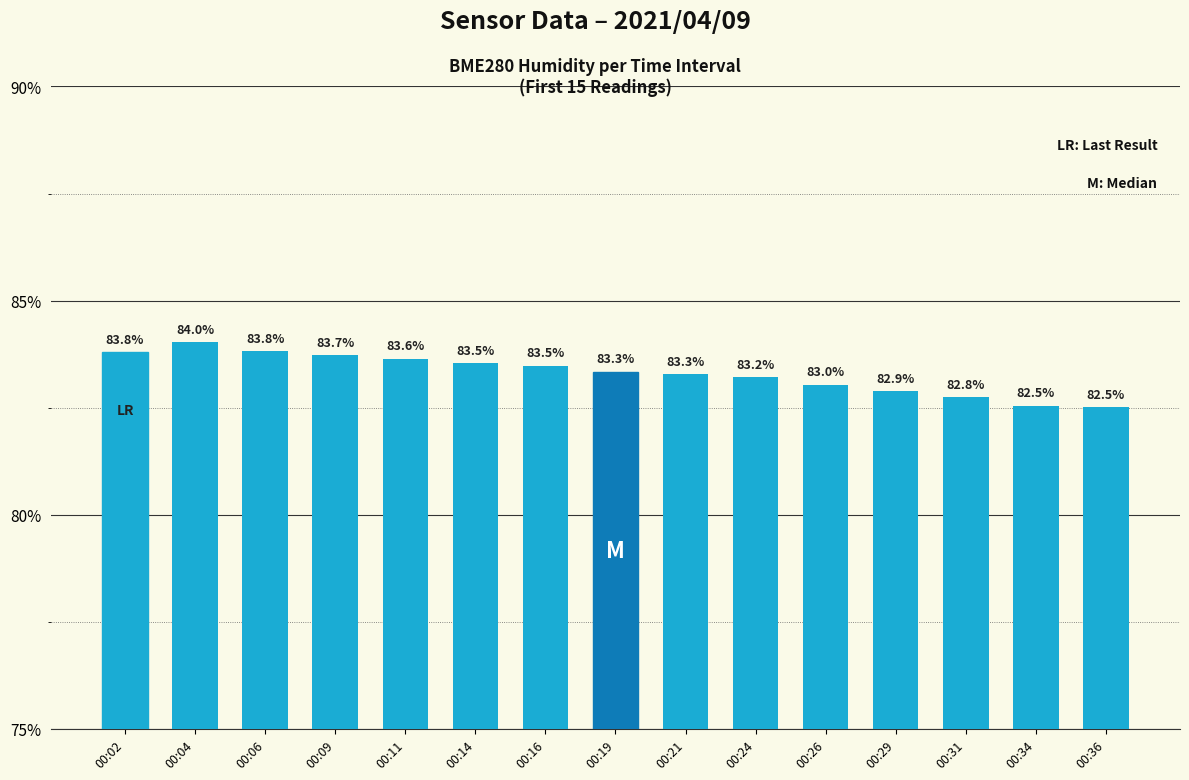

How many data points does each series have?

15